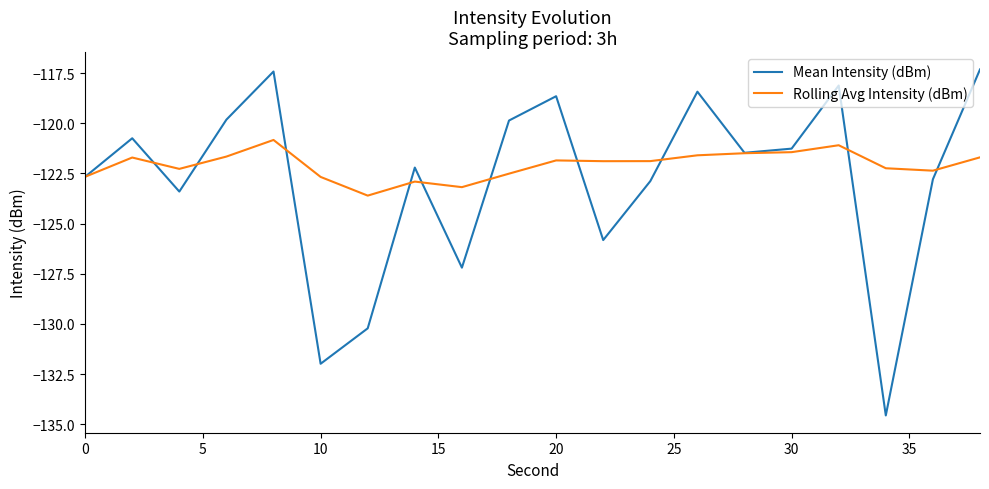

Rank the series by their maximum value, from lowest to highest.

Rolling Avg Intensity (dBm), Mean Intensity (dBm)